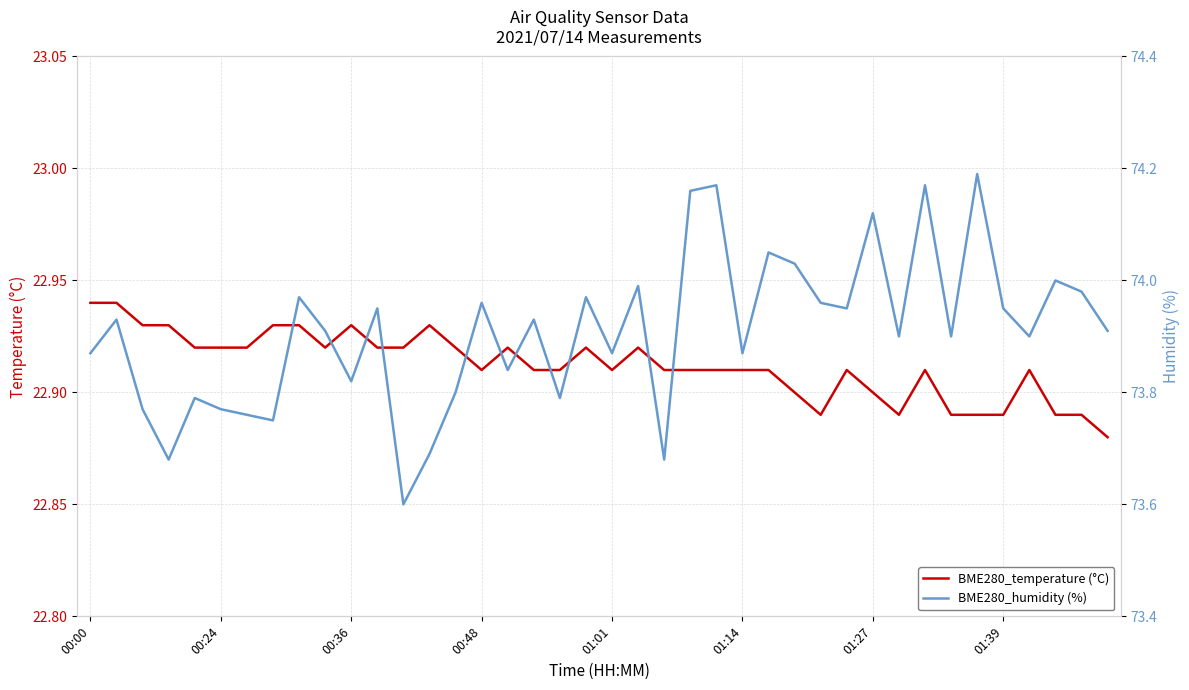

What are all the series names shown in the legend?

BME280_temperature (°C), BME280_humidity (%)